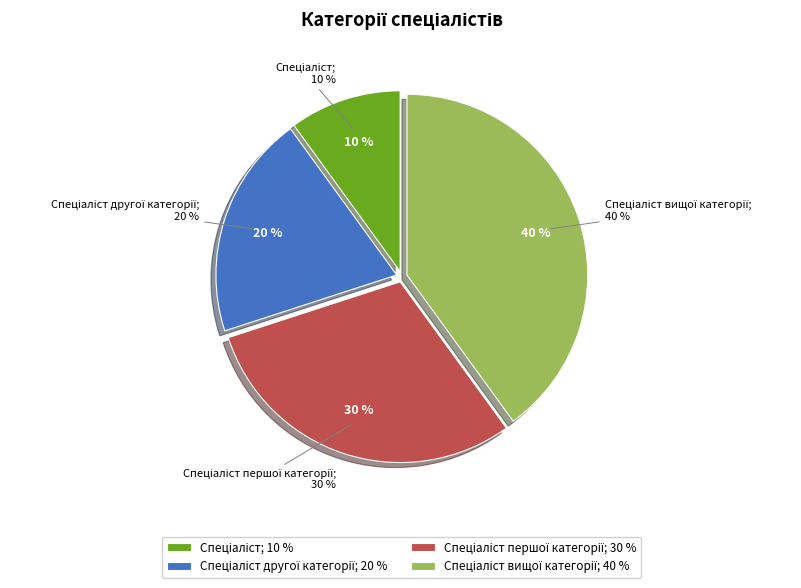

How many slices are in this pie chart?

4